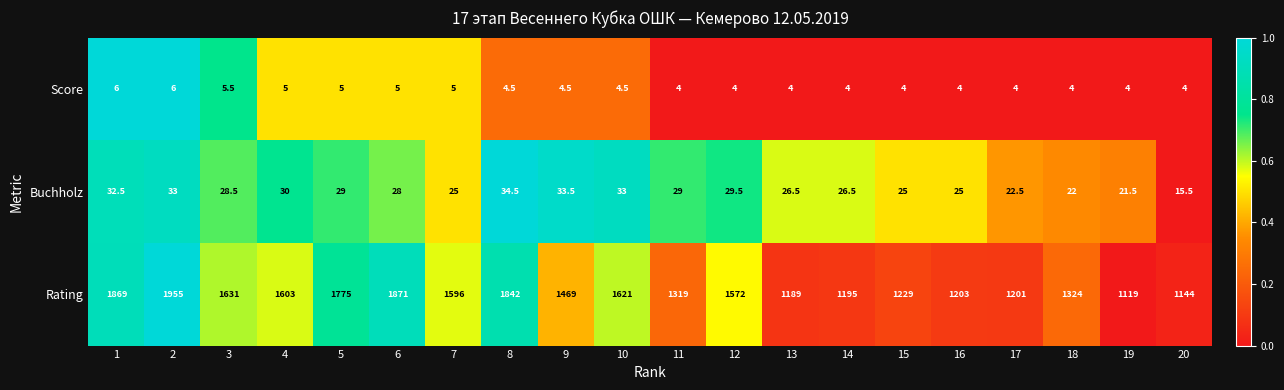

Rank the series by their maximum value, from highest to lowest.

Rating, Buchholz, Score